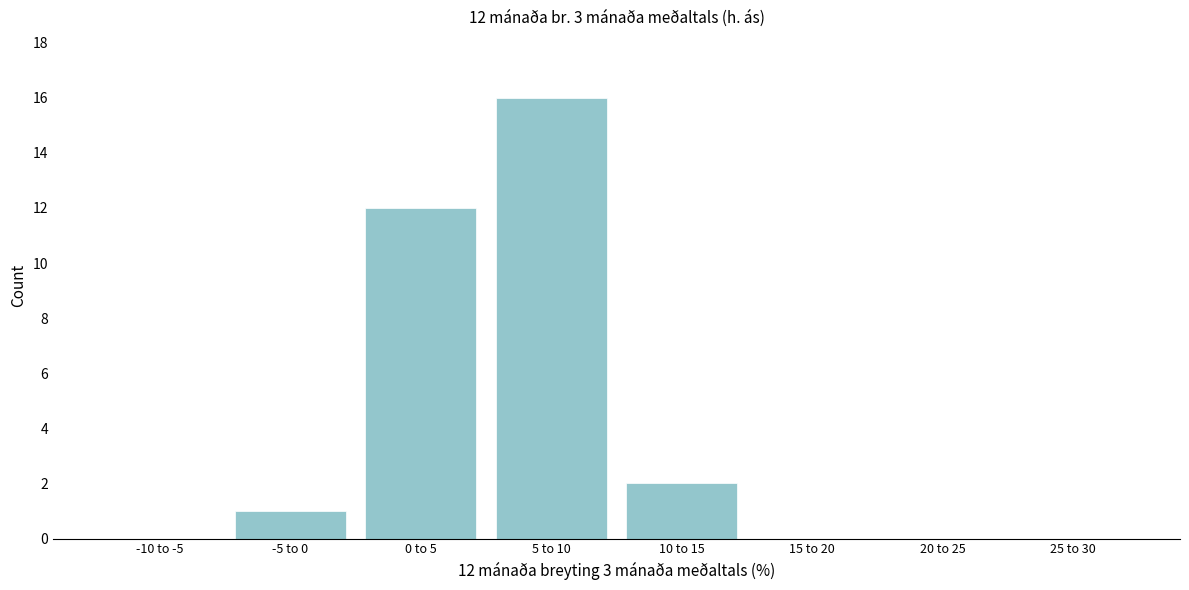

Reading left to right, transcribe all the data shown in this chart.

-10 to -5=0	-5 to 0=1	0 to 5=12	5 to 10=16	10 to 15=2	15 to 20=0	20 to 25=0	25 to 30=0